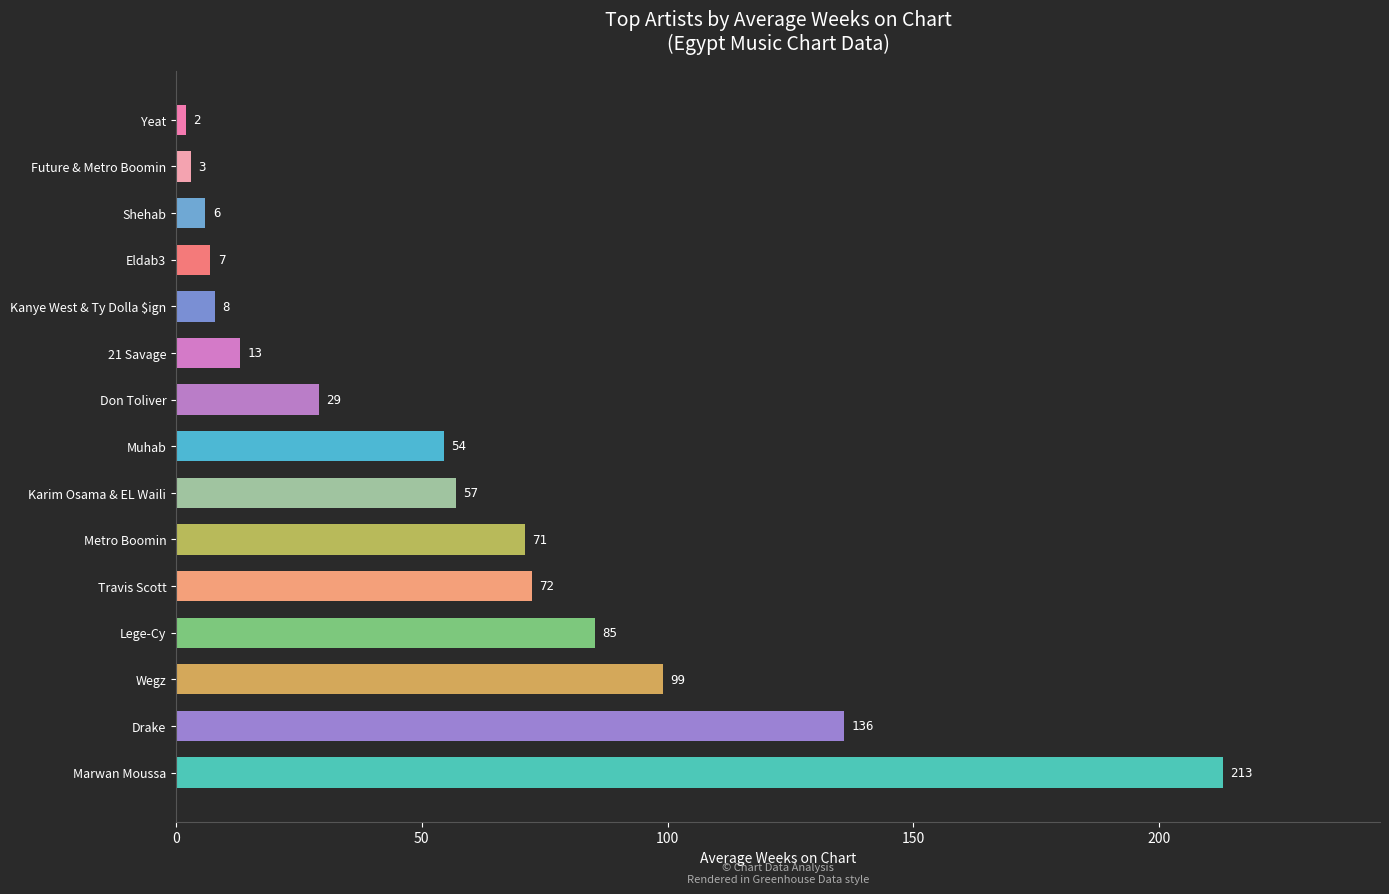

Is it true that the value at Eldab3 is 7.0?

True